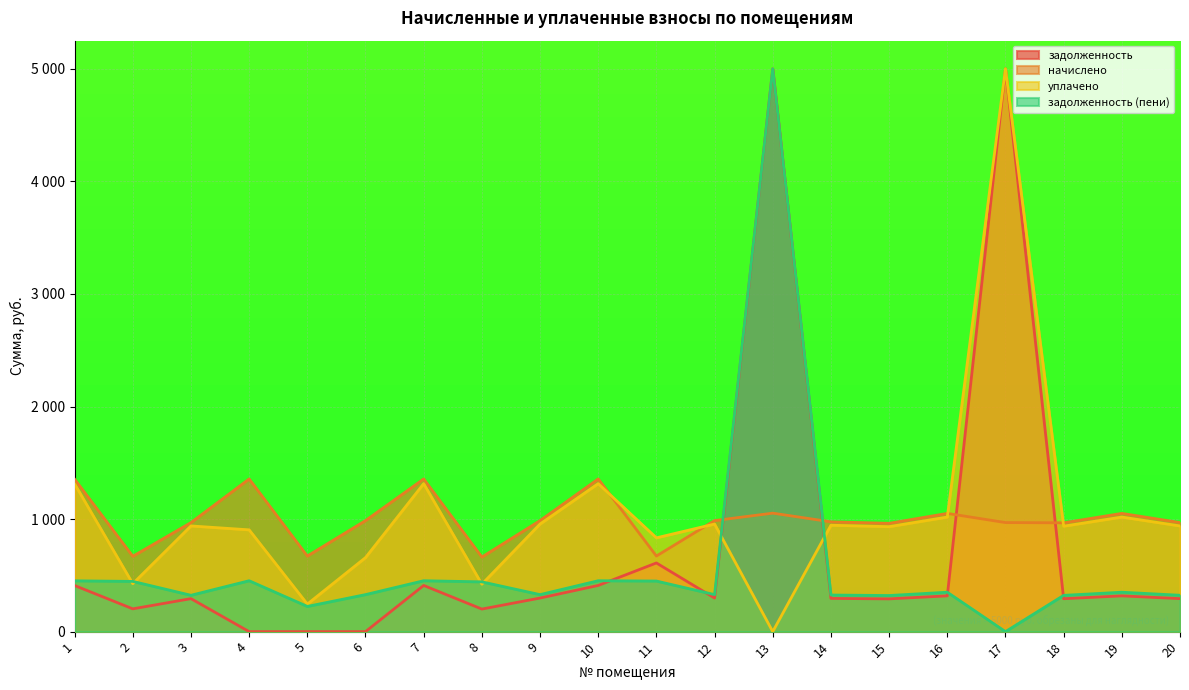

Does the chart display data point markers on the line(s)?

No